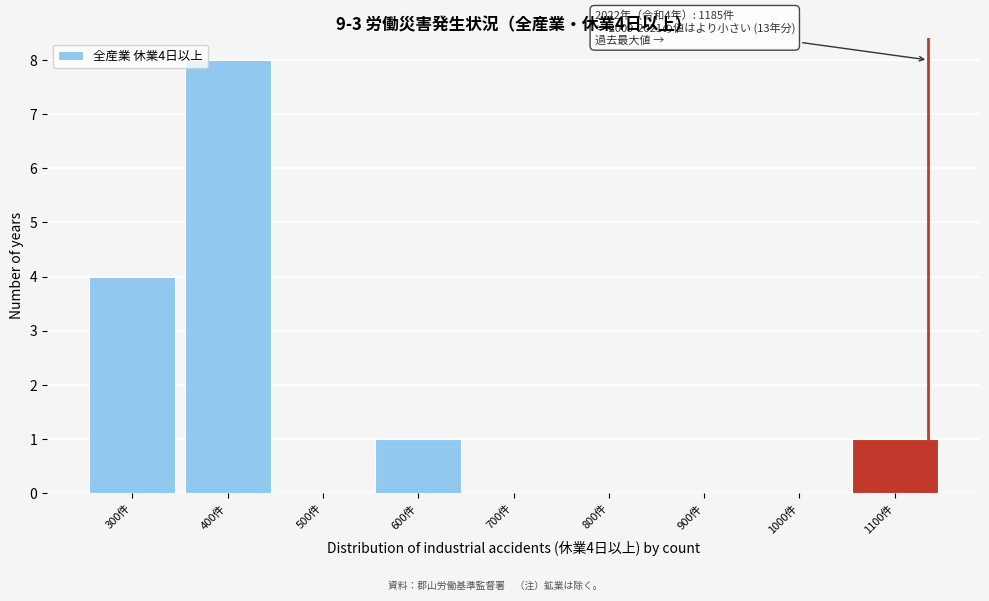

Reading left to right, transcribe all the data shown in this chart.

300件=4	400件=8	500件=0	600件=1	700件=0	800件=0	900件=0	1000件=0	1100件=1